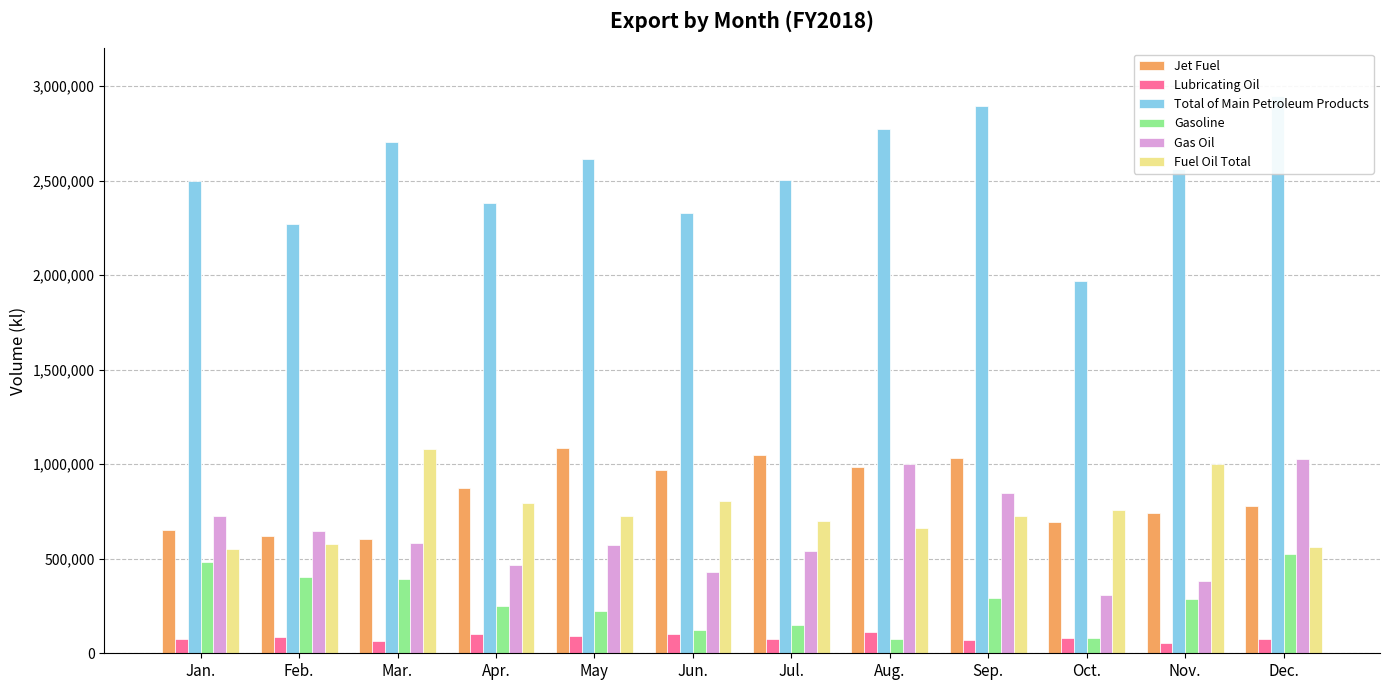

What position from the left is Apr.?

4